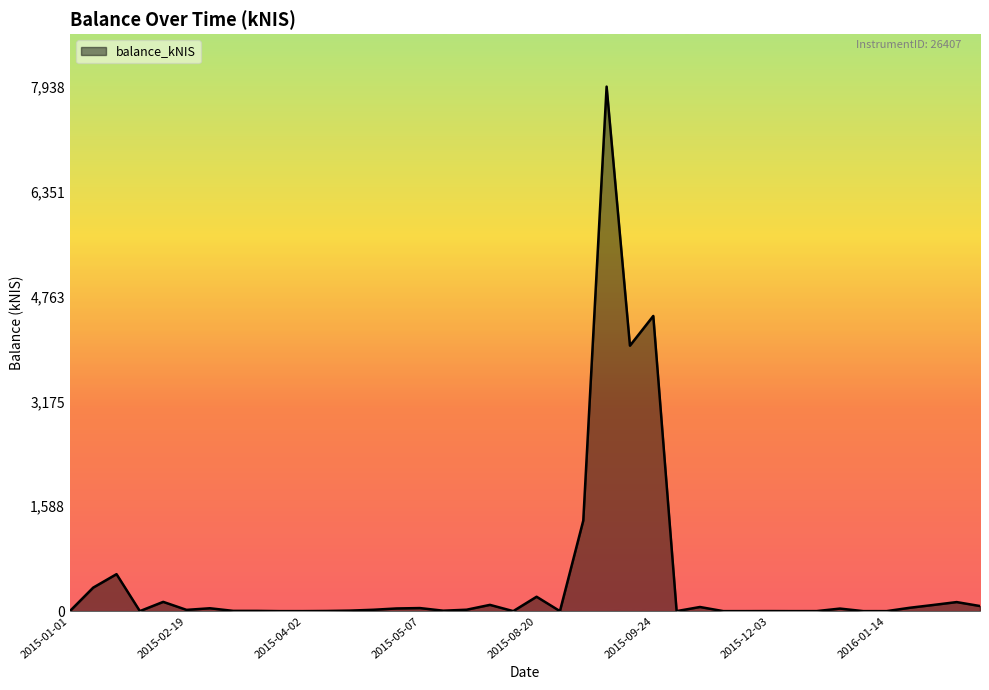

Does the chart display data point markers on the line(s)?

No